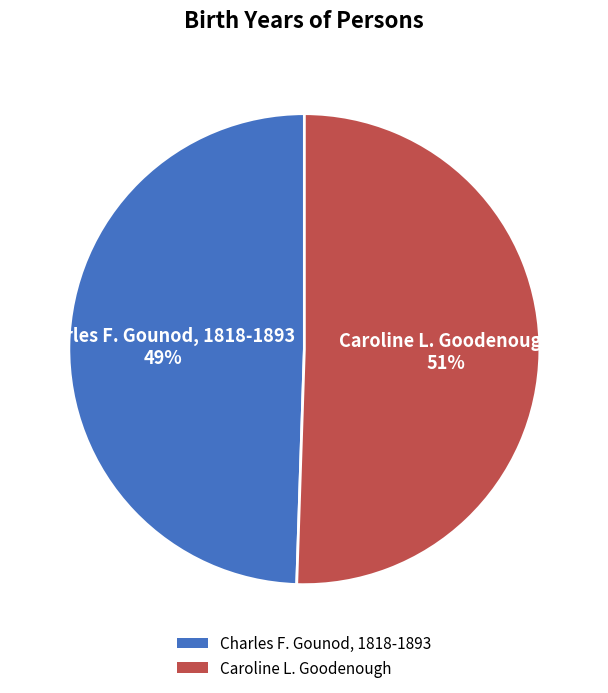

Rank the categories by value from lowest to highest.

Charles F. Gounod, 1818-1893, Caroline L. Goodenough